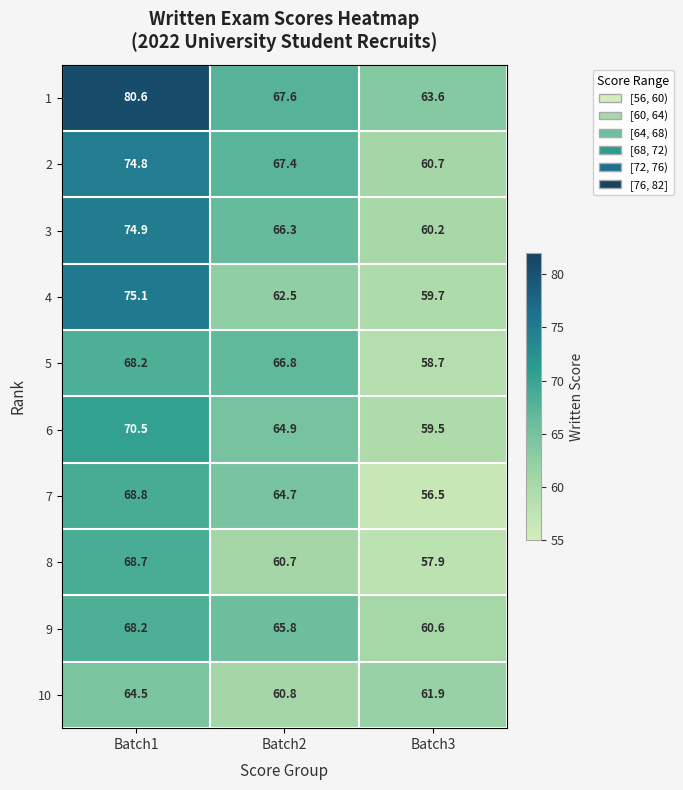

Which series has the largest total across all categories?

1